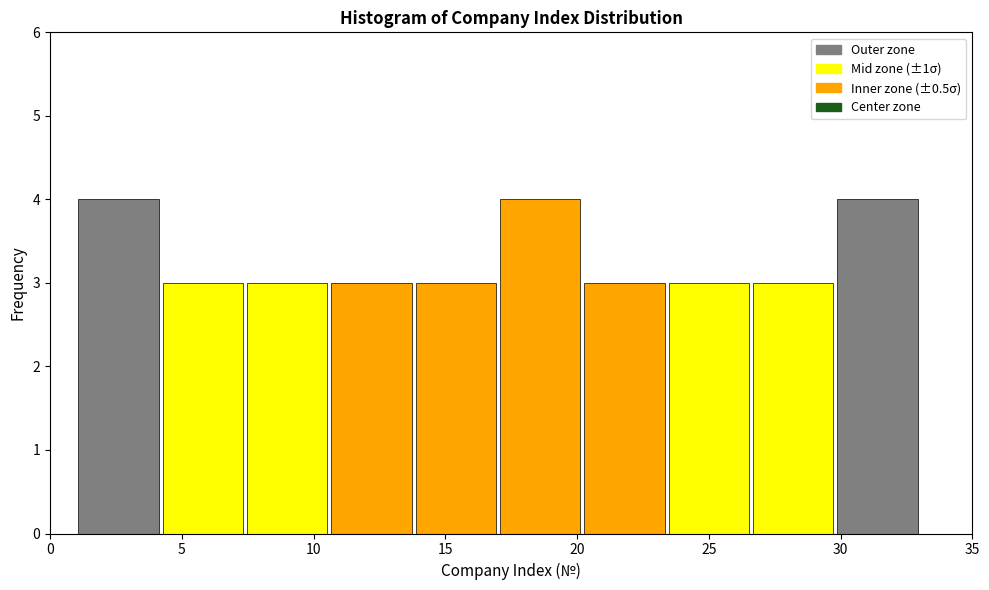

Reading left to right, transcribe this chart: for each bar, give the range it covers on the x-axis and its height. Neither the bar edges nor the heights are printed on the chart, so give them approximately, as read against the axes.

1.0 to 4.2: 4
4.2 to 7.4: 3
7.4 to 10.6: 3
10.6 to 13.8: 3
13.8 to 17.0: 3
17.0 to 20.2: 4
20.2 to 23.4: 3
23.4 to 26.6: 3
26.6 to 29.8: 3
29.8 to 33.0: 4